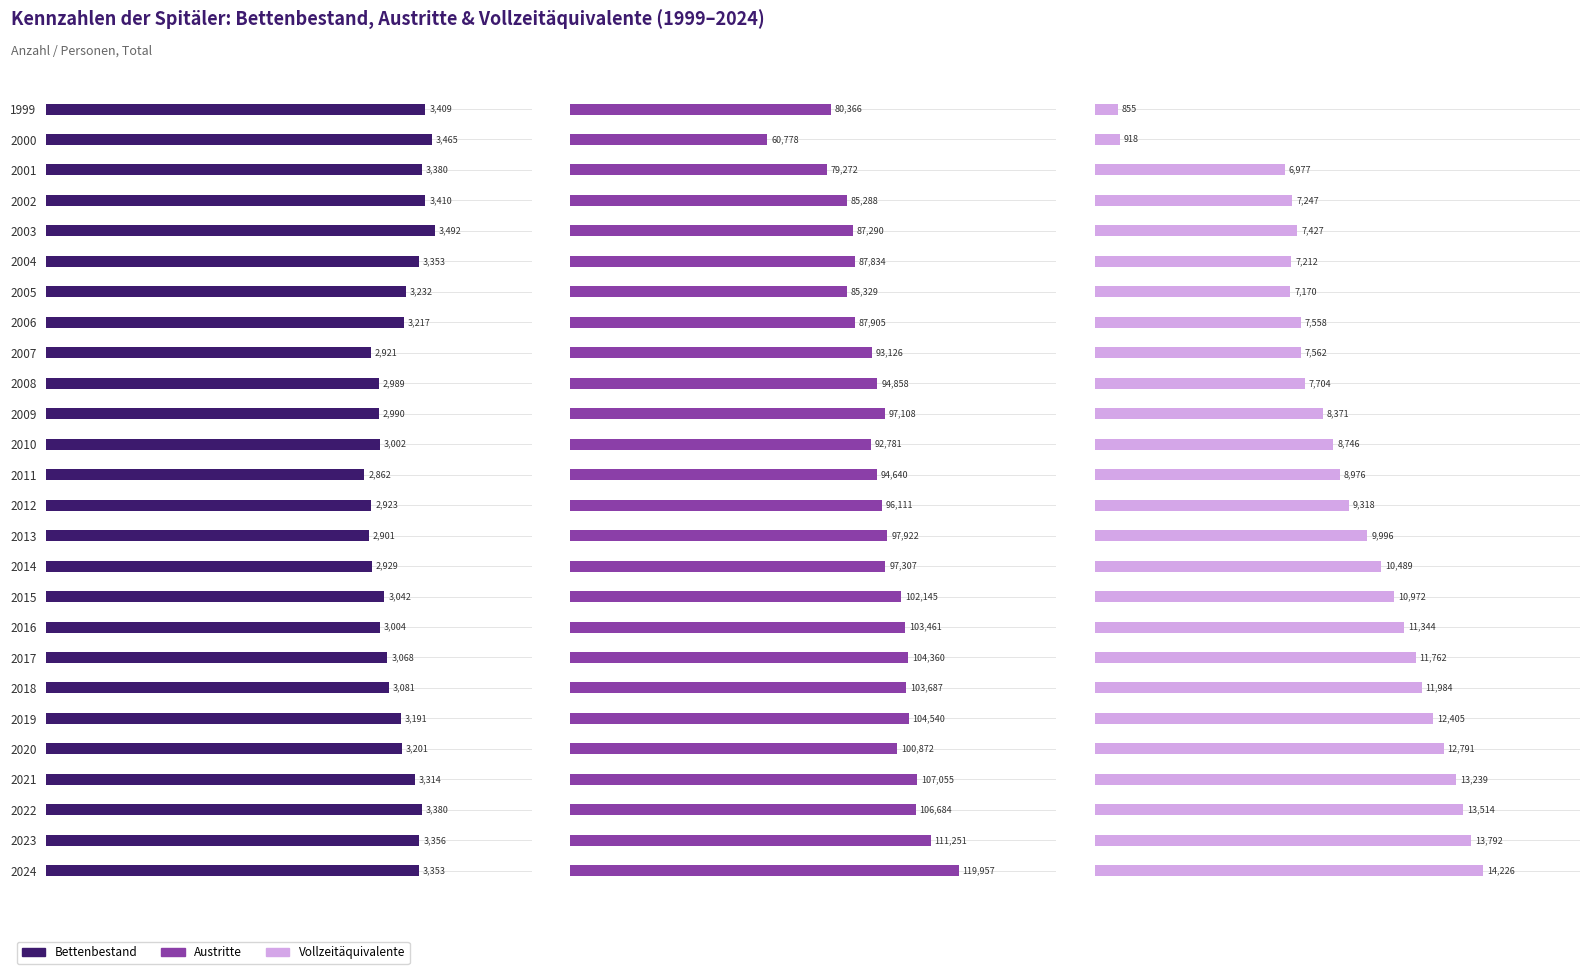

What position from the right is 11?

15